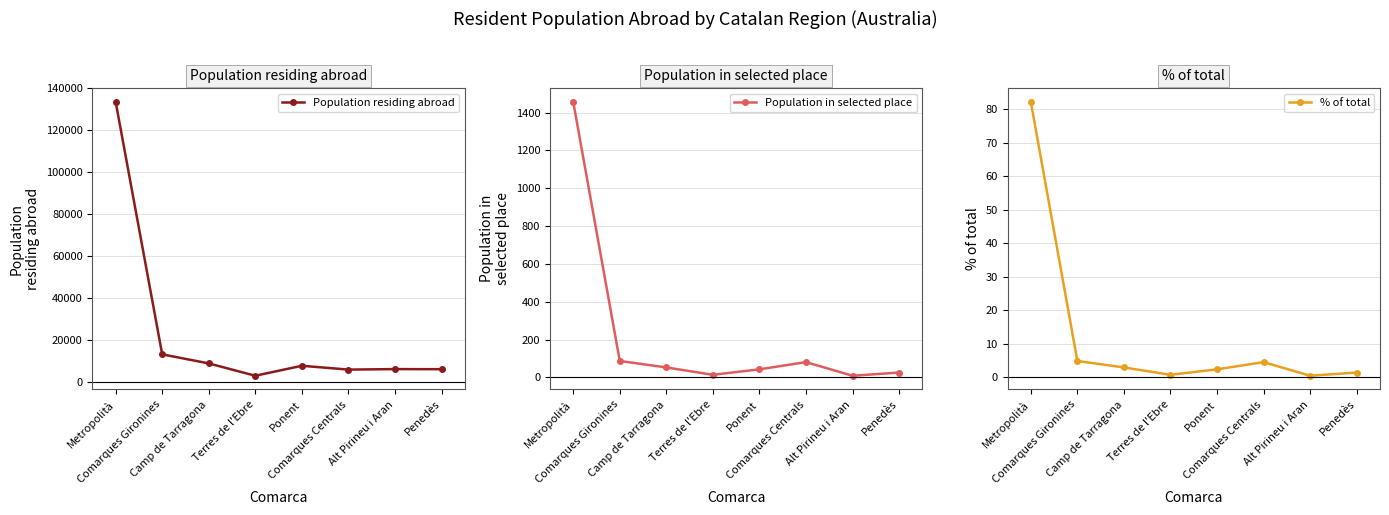

At which label does Population in selected place reach its minimum?

Alt Pirineu i Aran